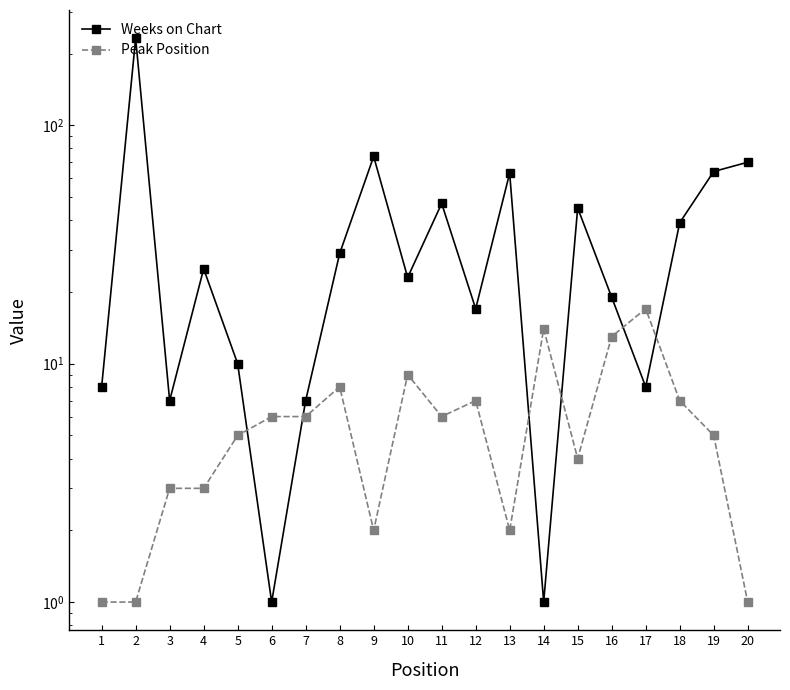

Between 2 and 13, which series saw the biggest shift?

Weeks on Chart